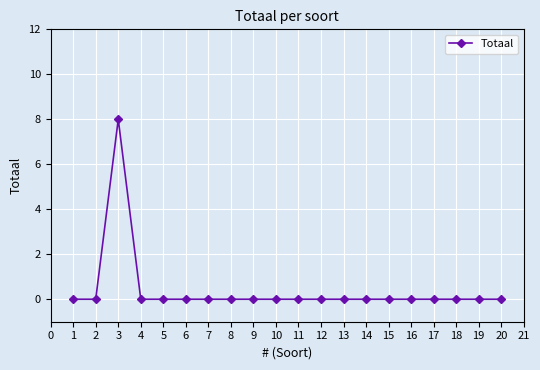

True or false: the data has more than 0 interior local peaks.

True